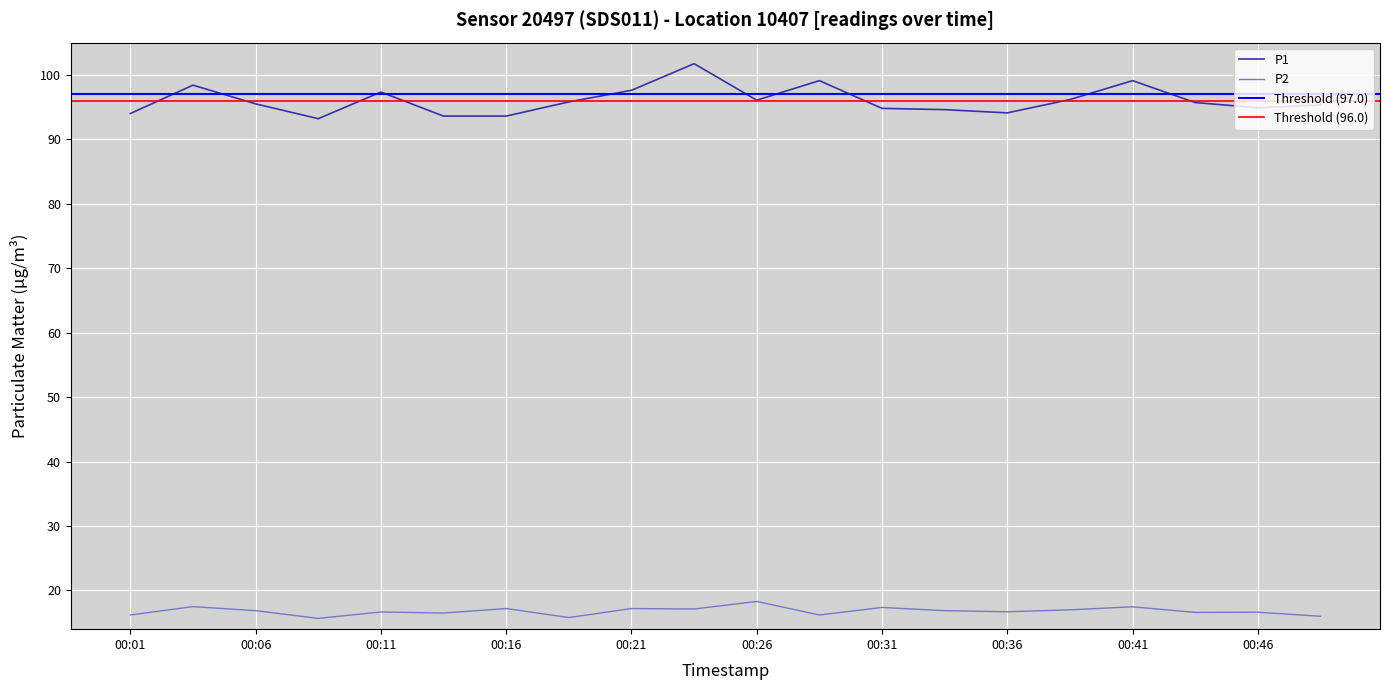

The value of P2 at 00:23 is 17.1. True or false?

True